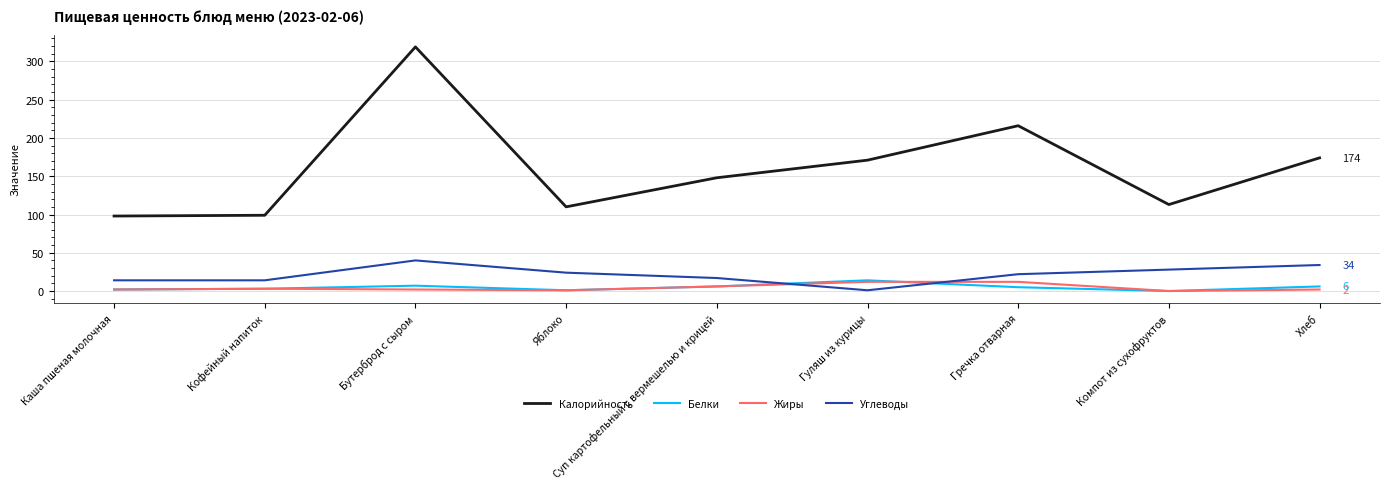

Where is Жиры nearest to the value 6?

Суп картофельный с вермешелью и крицей